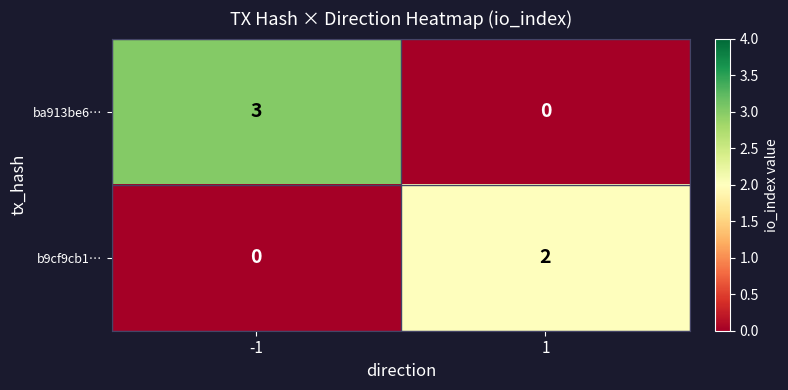

Is it true that b9cf9cb1… equals 2 at 1?

True